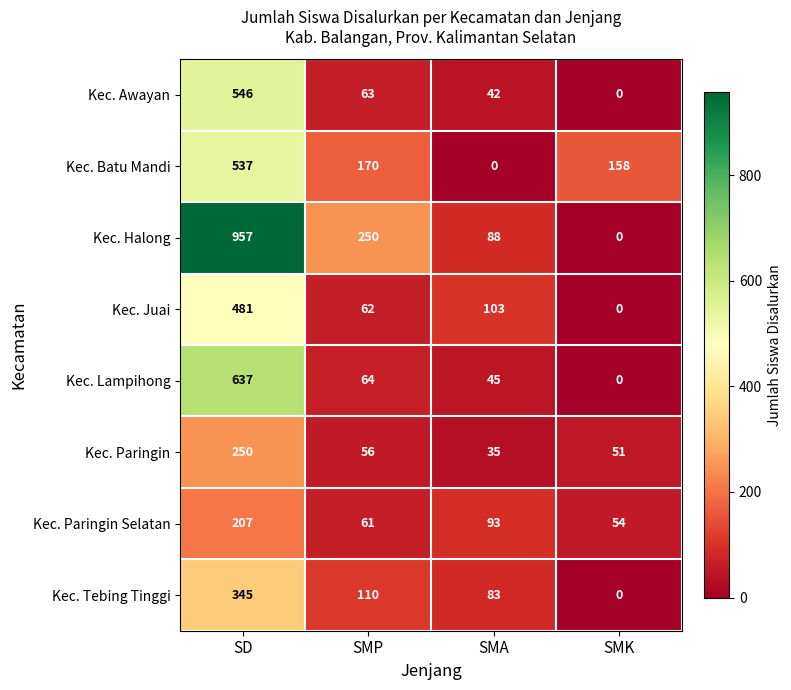

List the series in order of their peak value, highest first.

Kec. Halong, Kec. Lampihong, Kec. Awayan, Kec. Batu Mandi, Kec. Juai, Kec. Tebing Tinggi, Kec. Paringin, Kec. Paringin Selatan